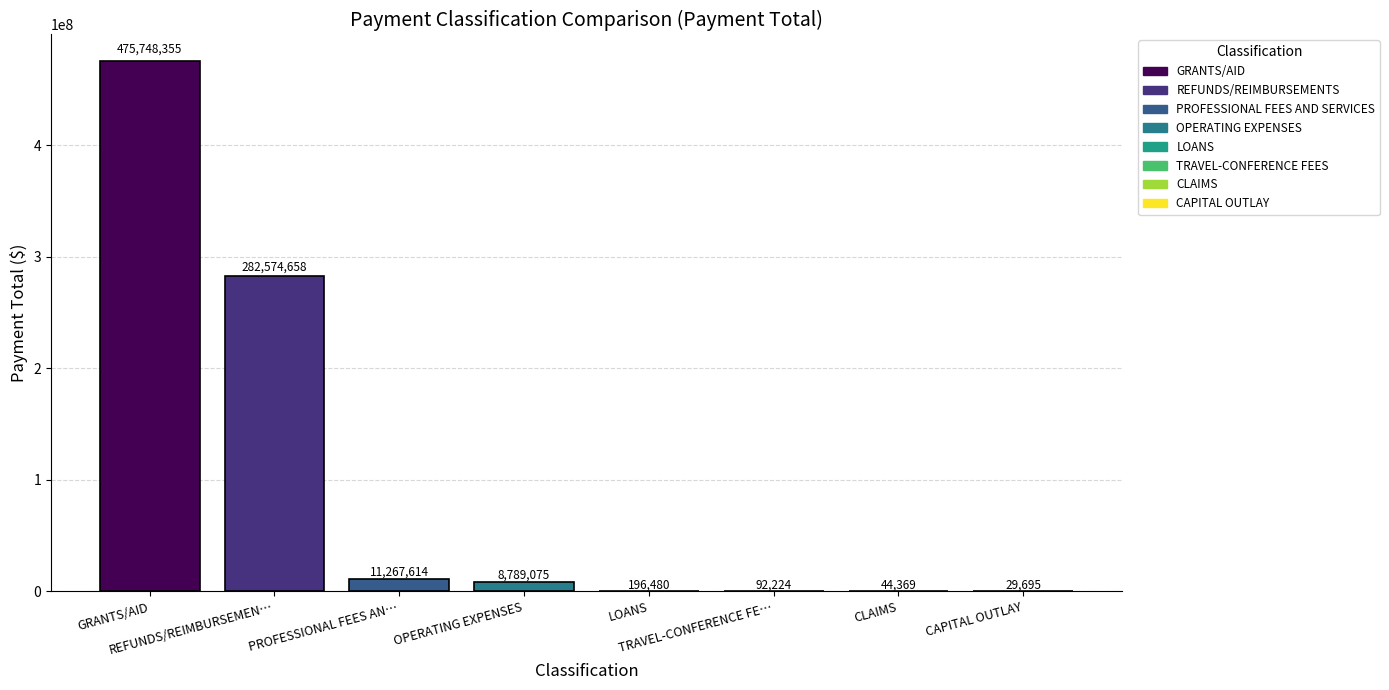

Reading right to left, list all the values displayed in this chart.

29695.2	44369.0	92224.1	196479.8	8789075.1	11267614.2	282574658.5	475748354.9